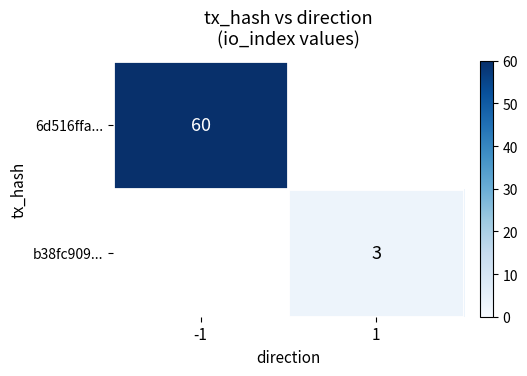

The value of 6d516ffa... at -1 is 82. True or false?

False